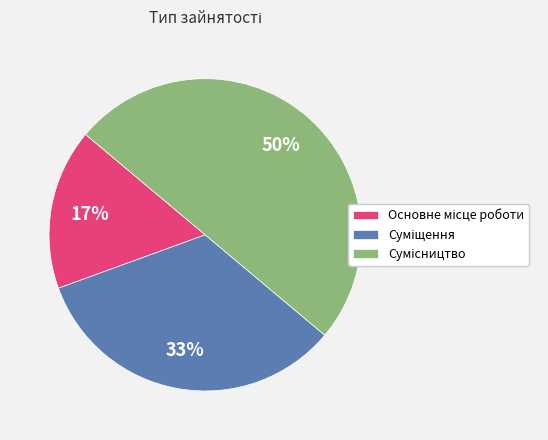

To the nearest percent, what is the average slice percentage?

33%